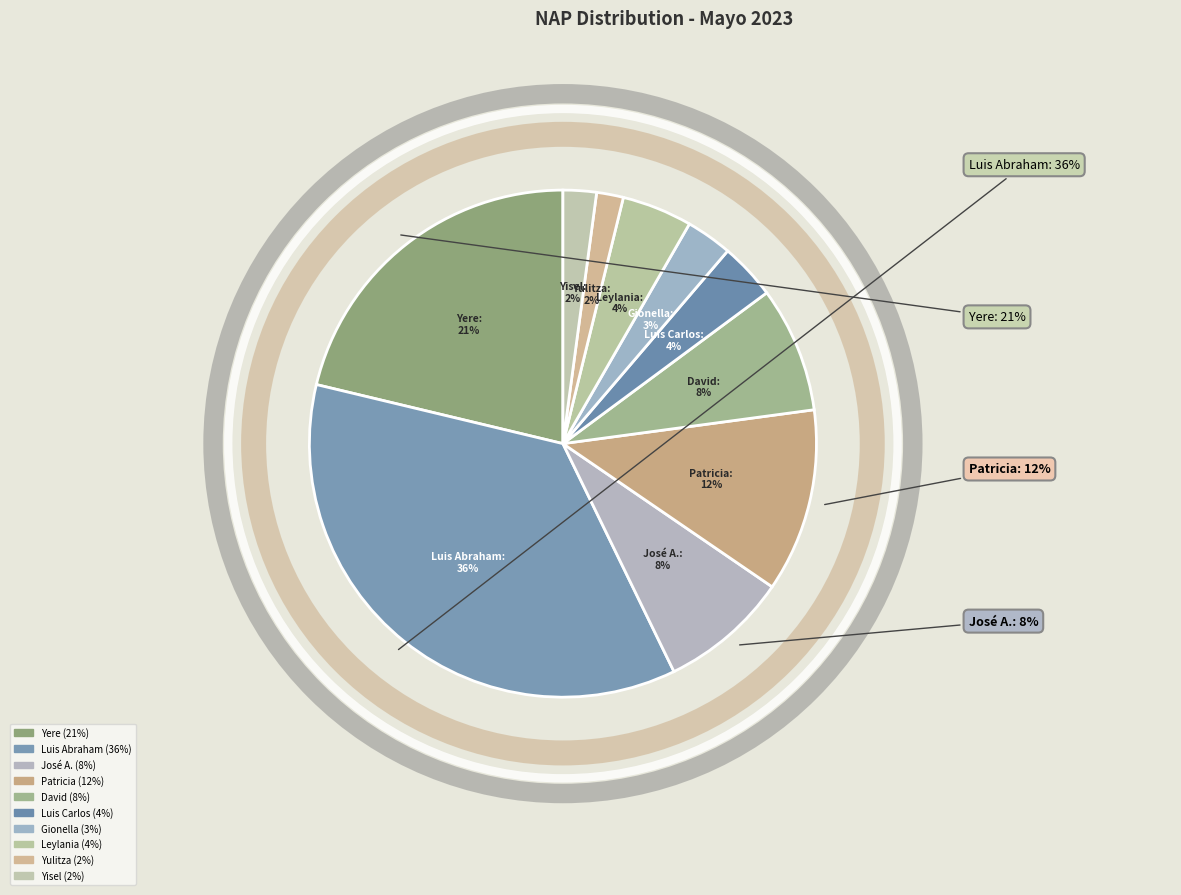

Which slice is the smallest?

Yulitza